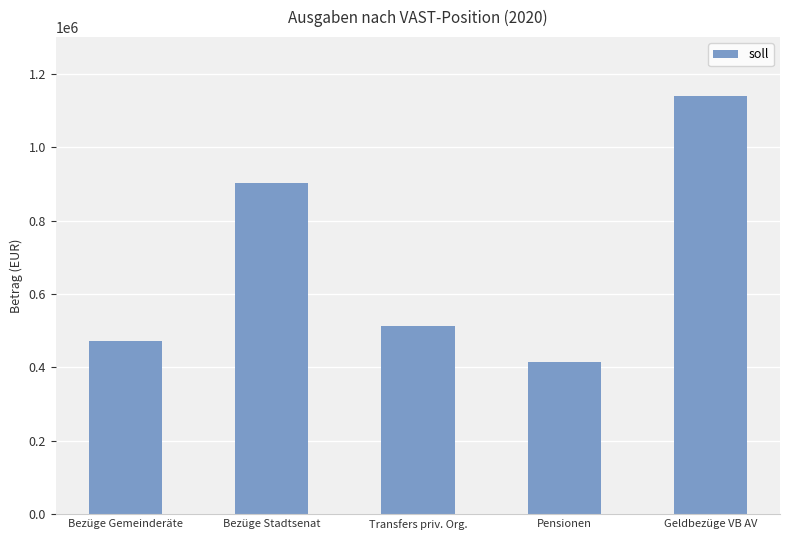

Where does the data first go above 511988?

Bezüge Stadtsenat